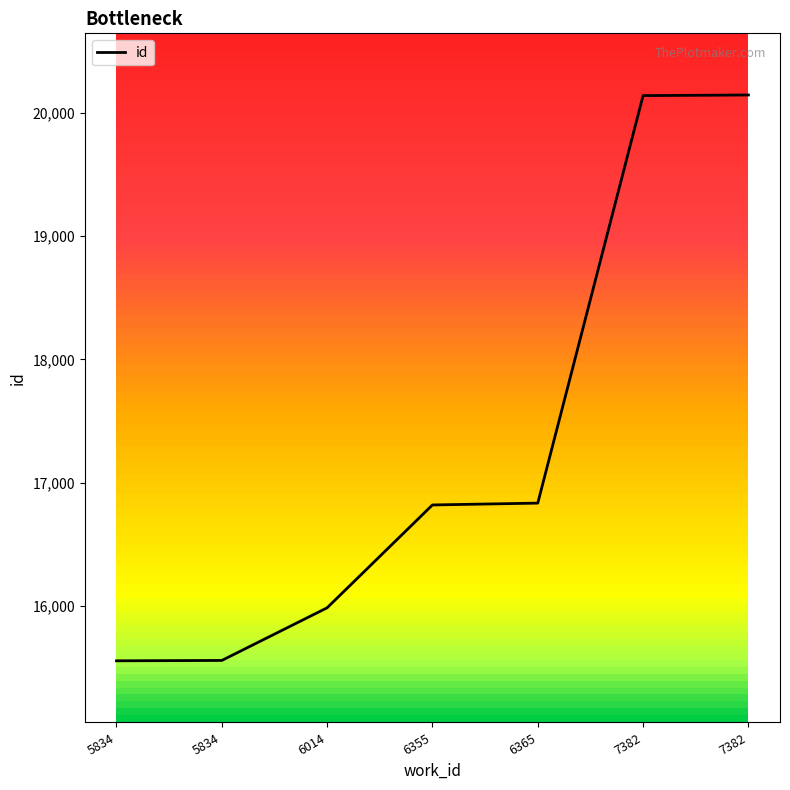

Does the chart have visible grid lines?

No